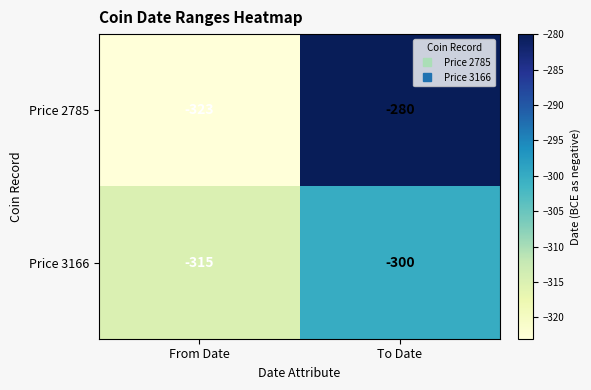

What is the sum of all Price 3166 values?

-615